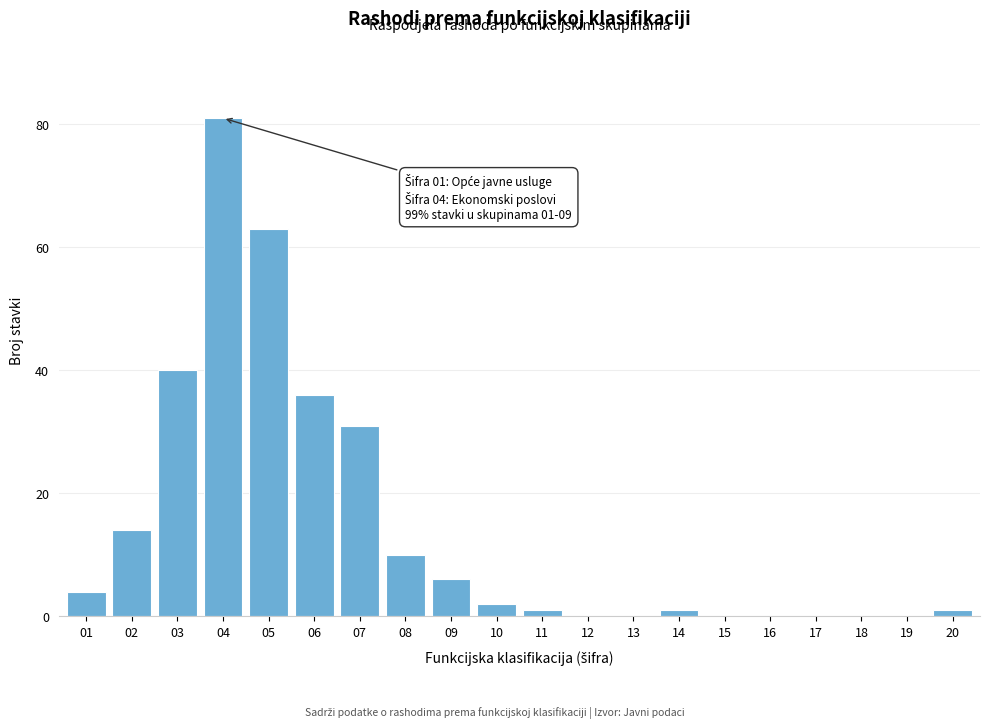

Reading right to left, extract all data points from this chart.

20=1	19=0	18=0	17=0	16=0	15=0	14=1	13=0	12=0	11=1	10=2	09=6	08=10	07=31	06=36	05=63	04=81	03=40	02=14	01=4